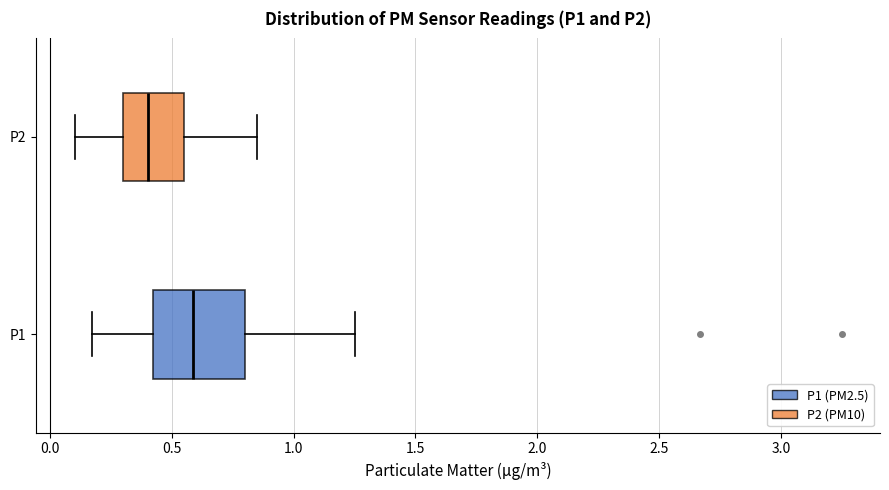

Reading bottom to top, transcribe this box plot: for each box, give where its median line is, the range the box spans, and where its two whiskers end, as read against the x-axis. The values are not printed on the chart, so give them approximately, as read against the axis.

P1: median 0.60, box 0.40 to 0.80, whiskers 0.15 to 1.25
P2: median 0.40, box 0.30 to 0.55, whiskers 0.10 to 0.85